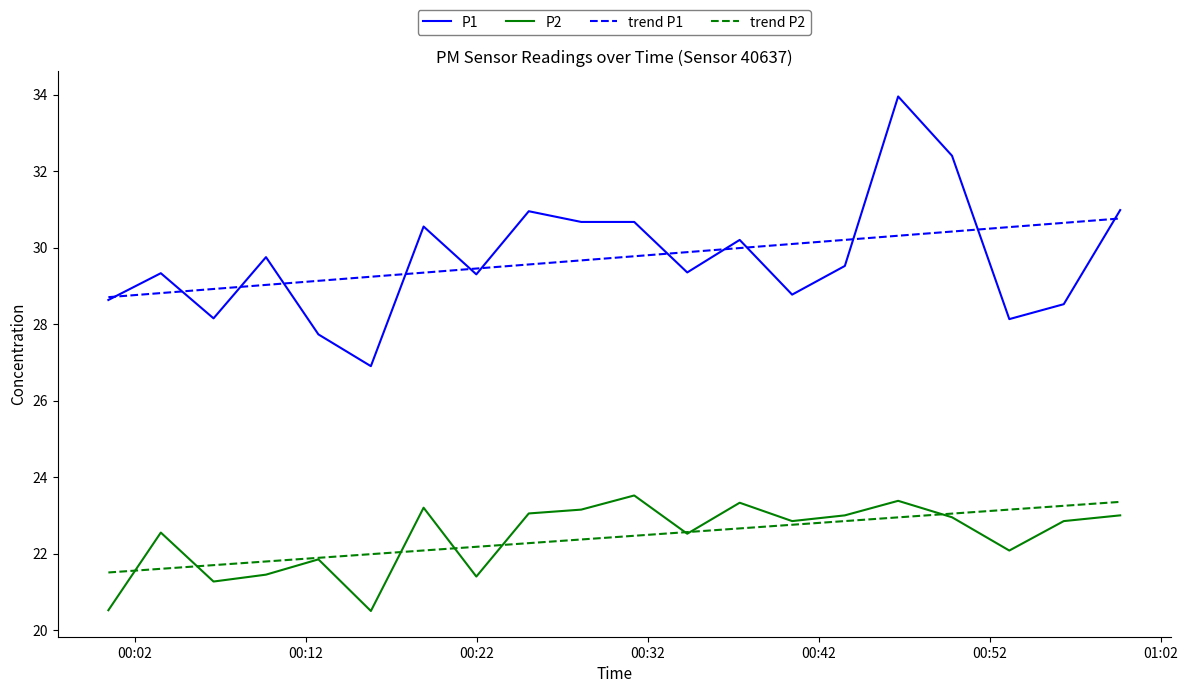

What is the minimum value shown in the chart?

20.5